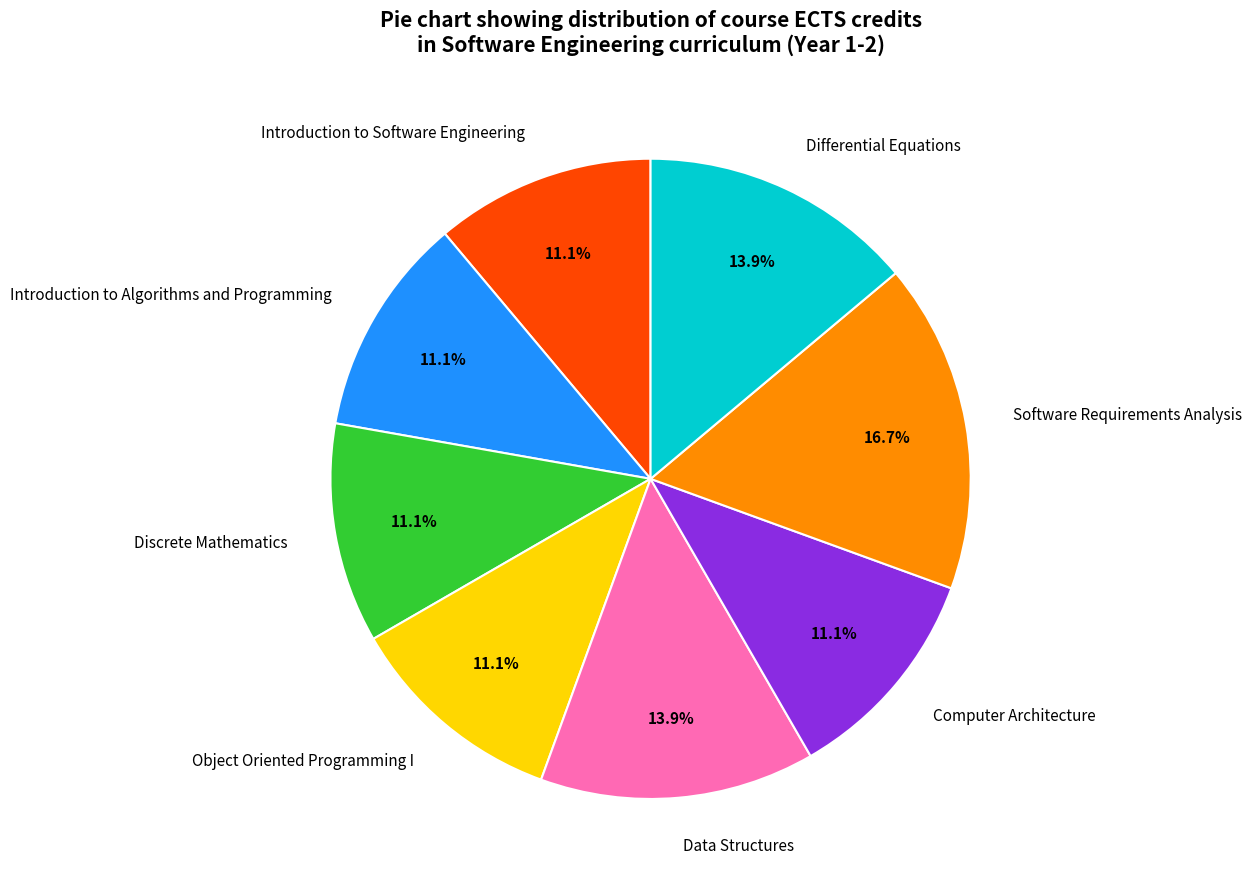

Count the number of slices in the pie.

8